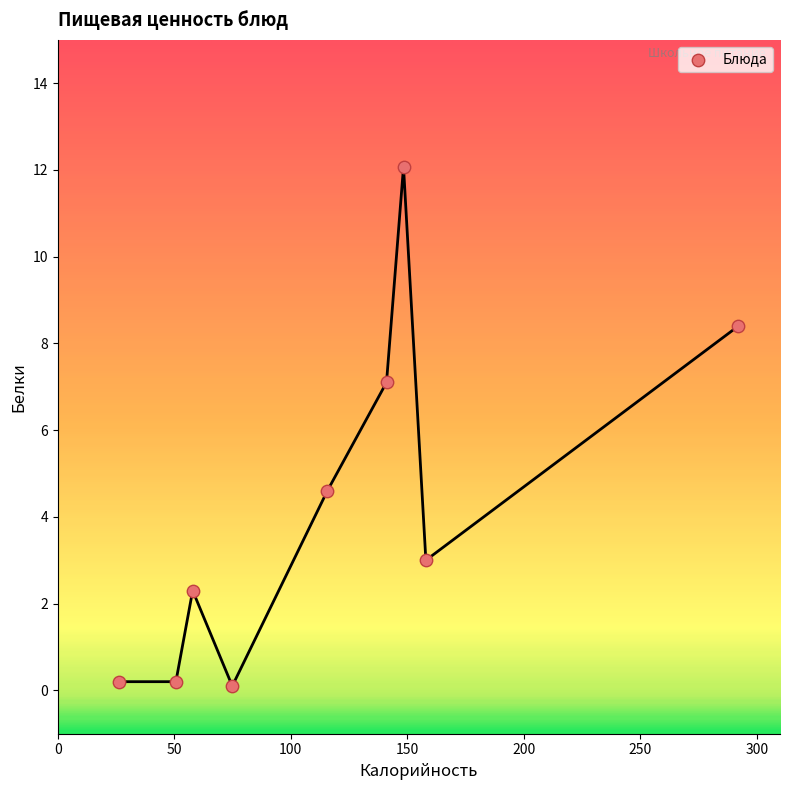

What Y value in the scatter plot is closest to 6?

7.1